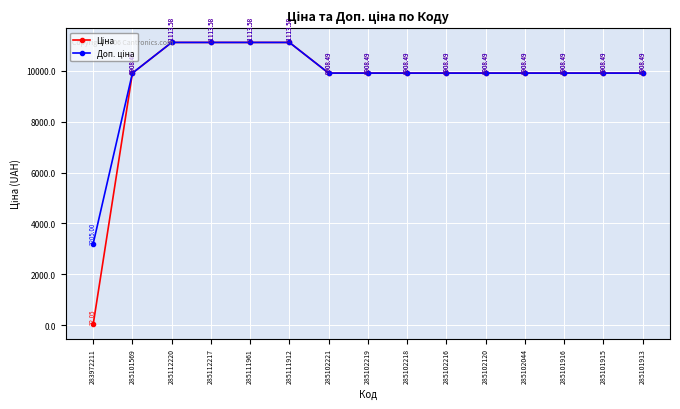

What is the total value across all series at 285102219?

19817.0